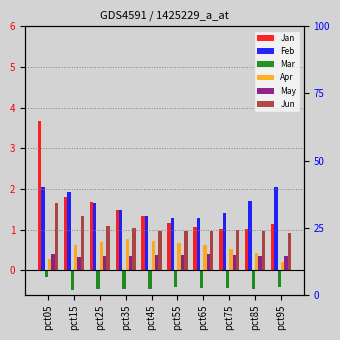

What is the average value of the Jun series?

1.1